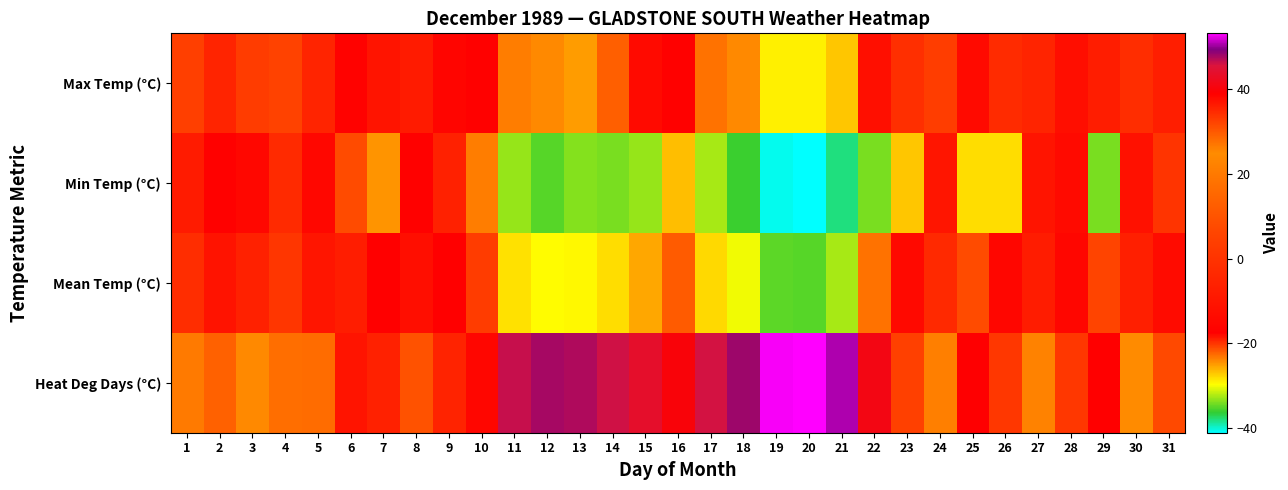

At how many categories does at least one series exceed 33?

20